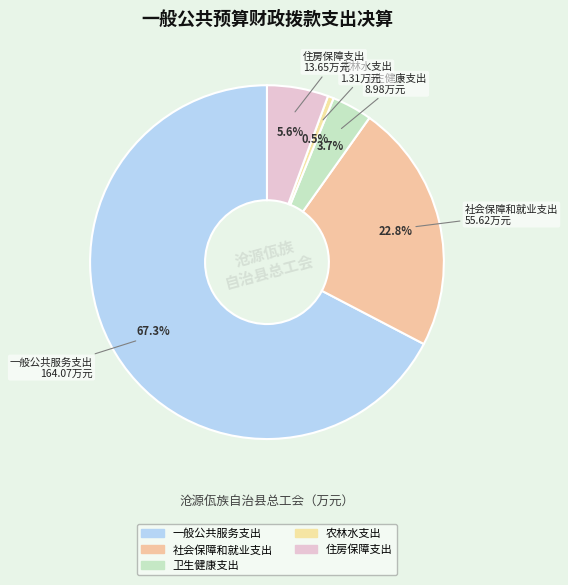

To the nearest percent, what is the difference between the 社会保障和就业支出 and 农林水支出 slice percentages?

22%